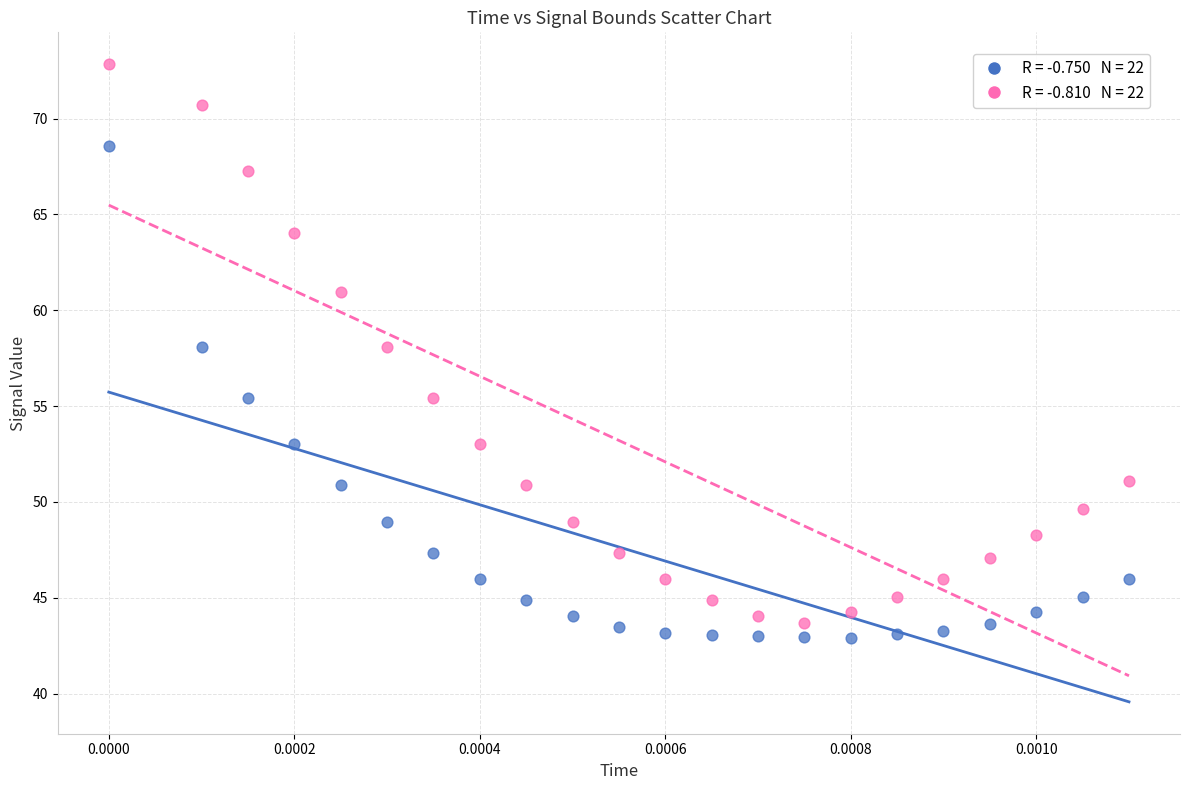

Across all data points, what is the range of Y values (max minus min)?

29.9